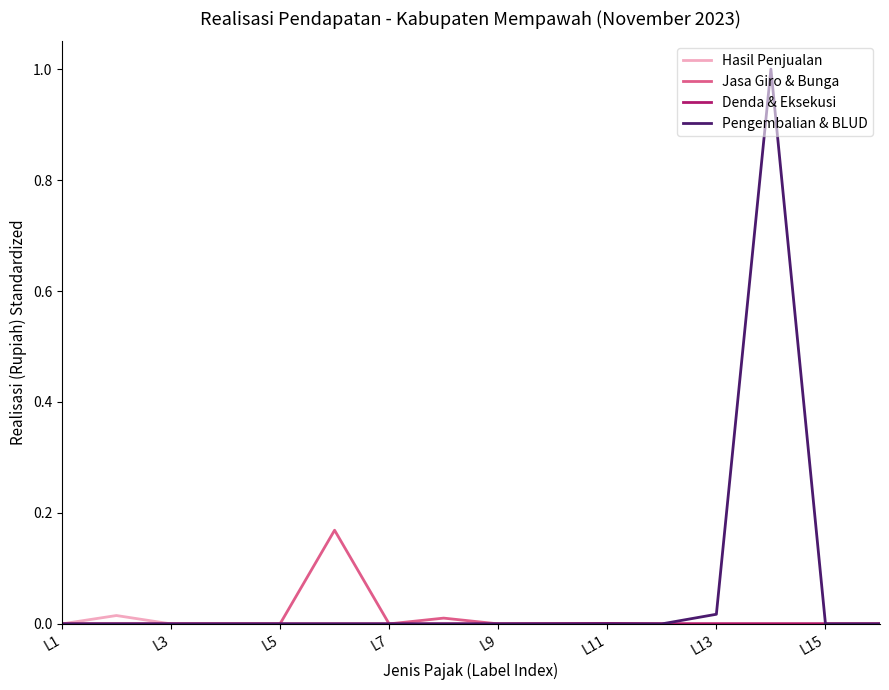

Is this an area chart (filled region under the line)?

No